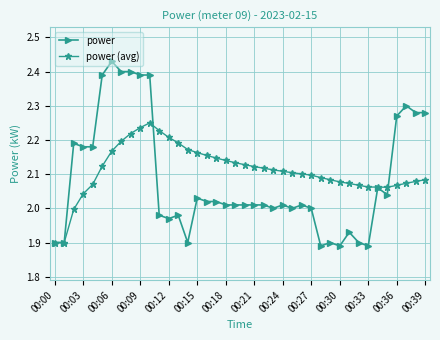

List the series in order of their peak value, highest first.

power, power (avg)